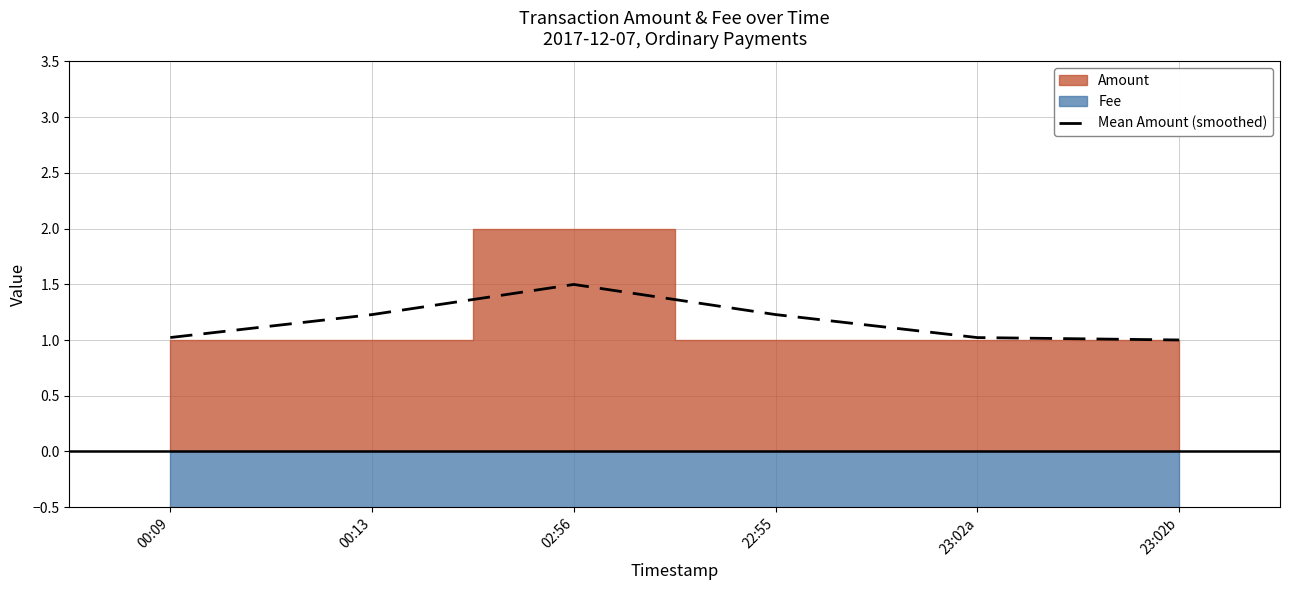

Which category has the highest value in the Mean Amount (smoothed) series?

02:56